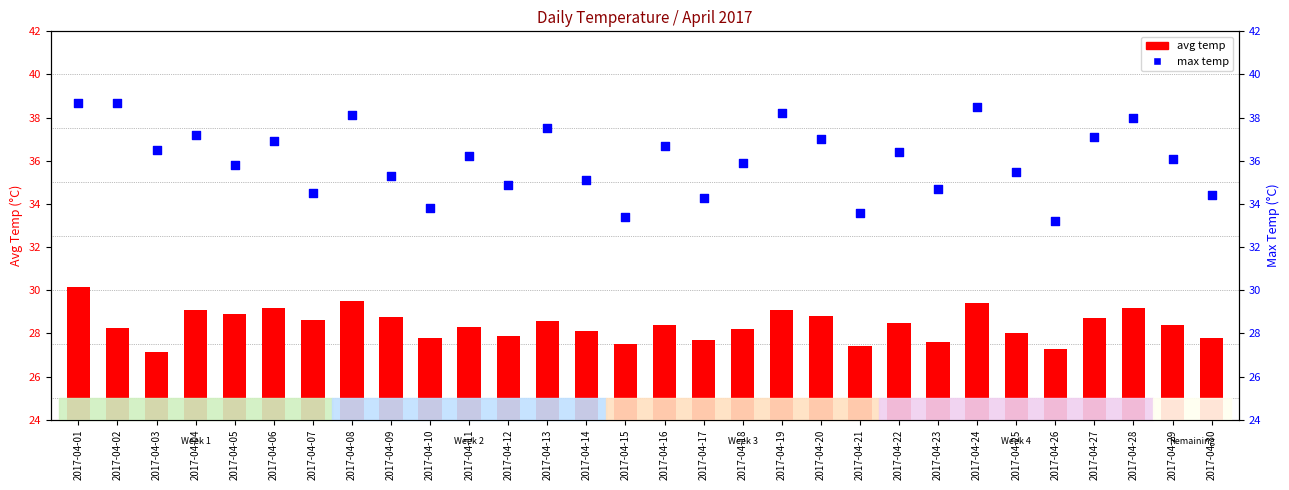

At which category is the sum across all series the highest?

2017-04-01